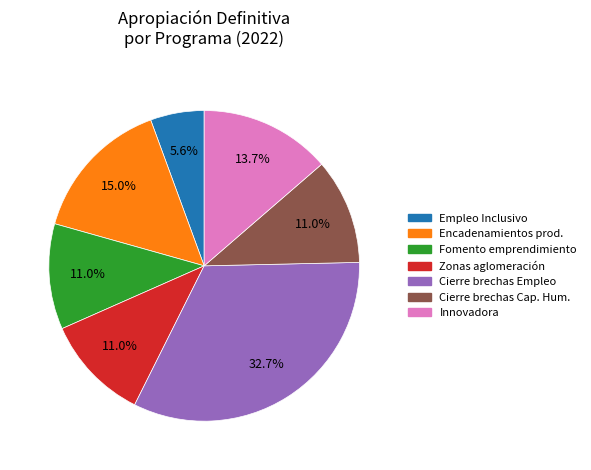

What portion of the pie excludes Cierre brechas Empleo?

67.3%